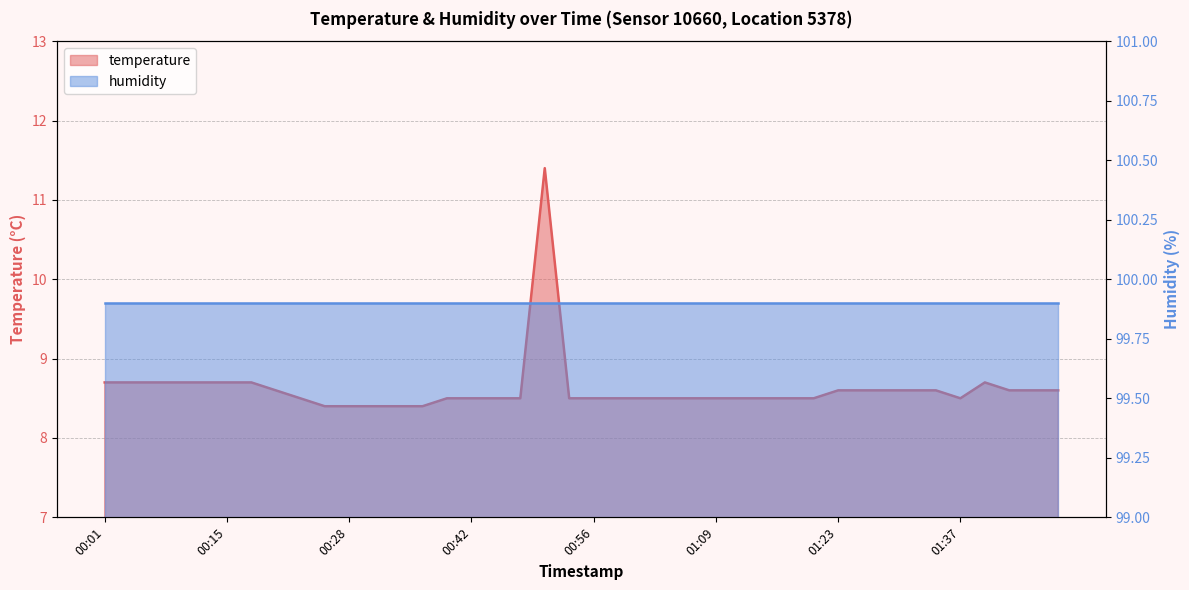

What is the change in value from 01:37 to 01:45?

+0.1